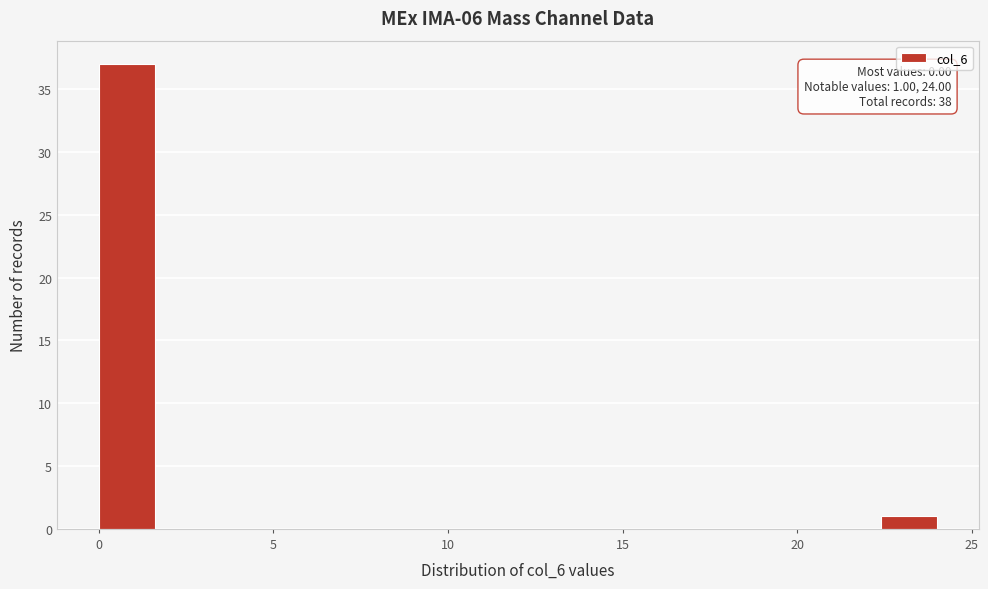

Around what value on the x-axis is the tallest bar? Give the approximate position of its centre, as read against the axis.

1.0